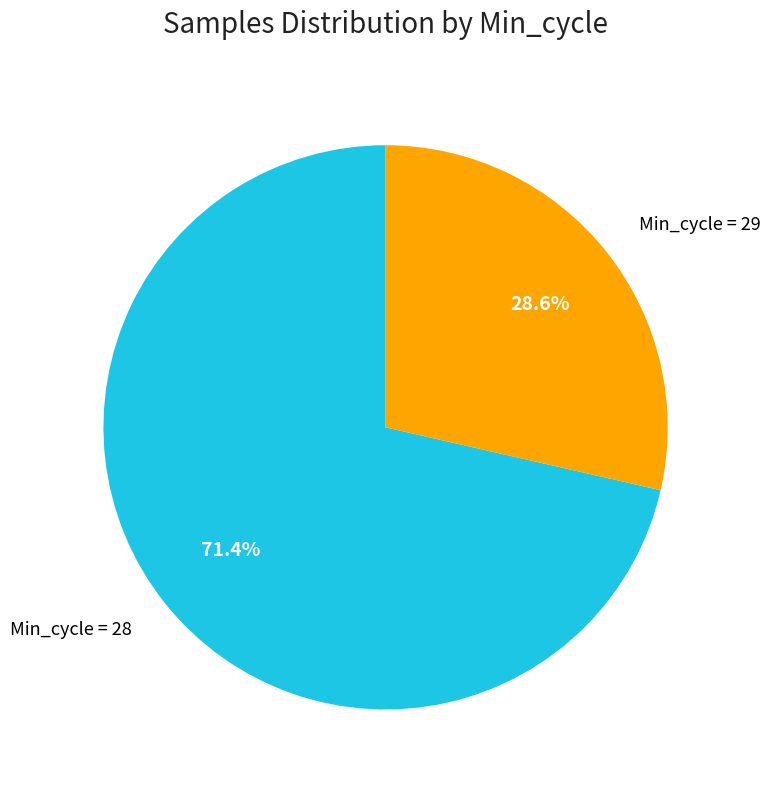

How much of the chart is everything except Min_cycle = 29?

71.4%